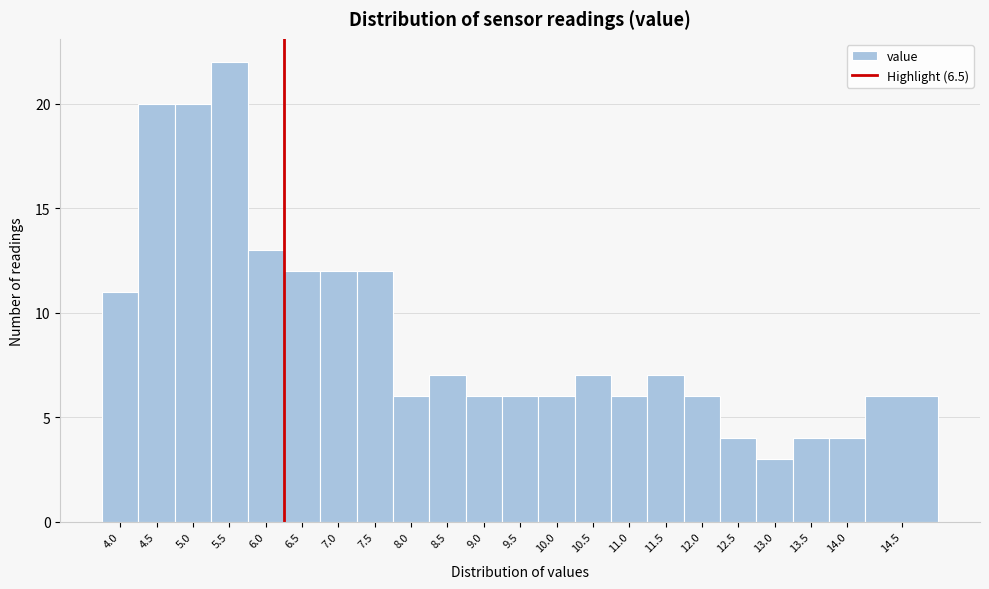

Reading left to right, transcribe all the data shown in this chart.

4.0=11	4.5=20	5.0=20	5.5=22	6.0=13	6.5=12	7.0=12	7.5=12	8.0=6	8.5=7	9.0=6	9.5=6	10.0=6	10.5=7	11.0=6	11.5=7	12.0=6	12.5=4	13.0=3	13.5=4	14.0=4	14.5=6